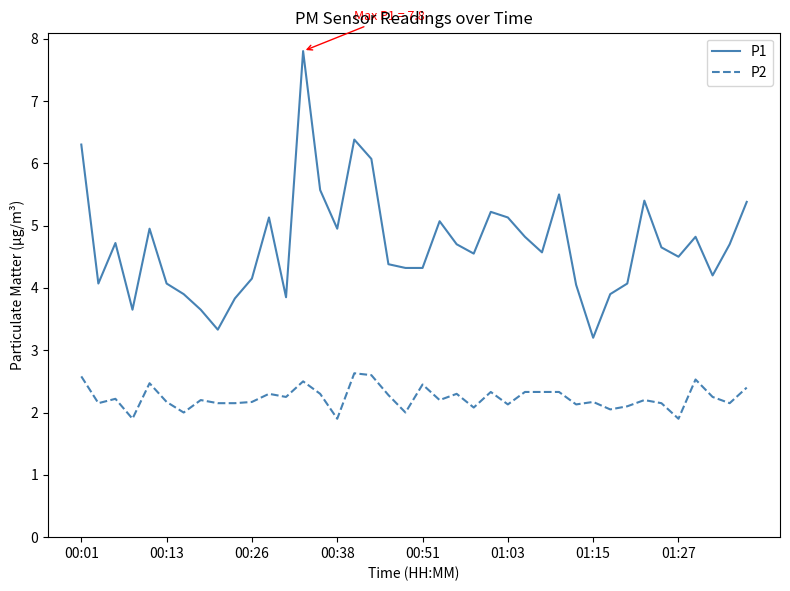

Which series has the widest spread of values?

P1